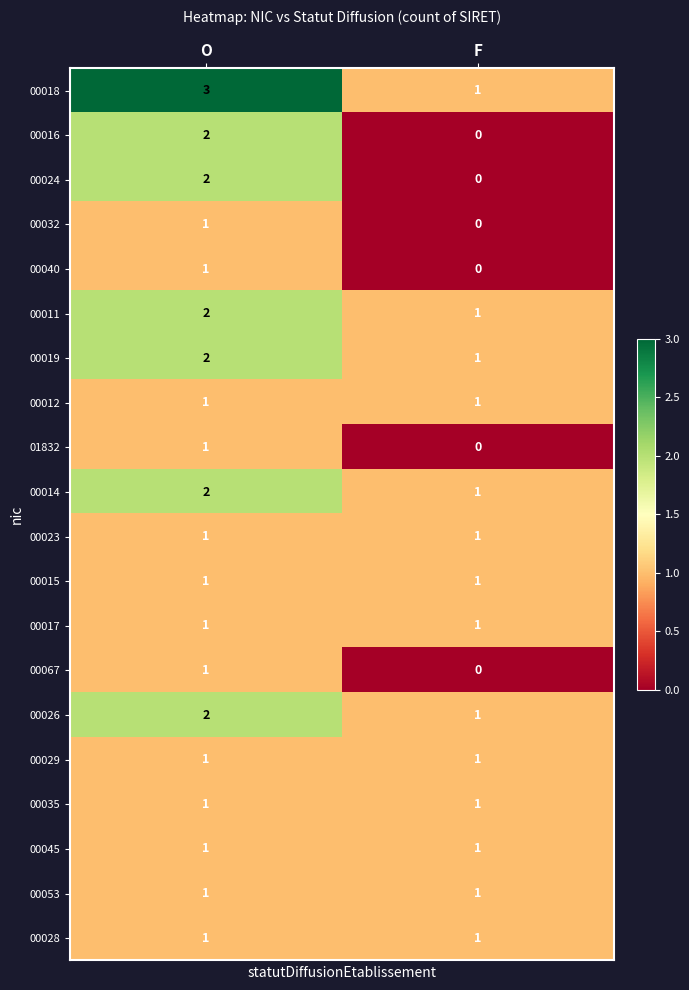

What is the greatest value displayed?

3